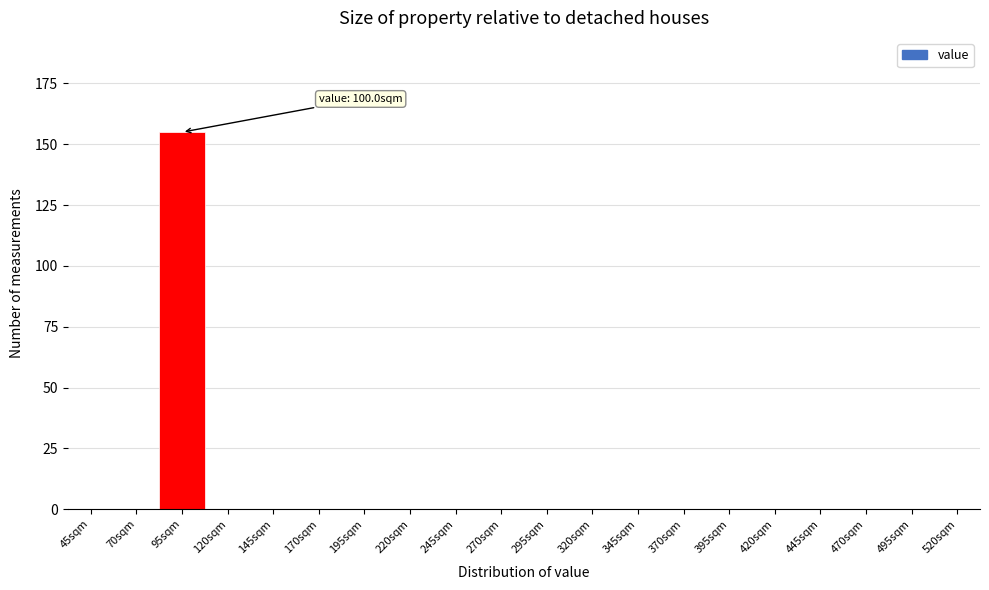

Reading right to left, what are all the values shown in this chart?

520sqm=0	495sqm=0	470sqm=0	445sqm=0	420sqm=0	395sqm=0	370sqm=0	345sqm=0	320sqm=0	295sqm=0	270sqm=0	245sqm=0	220sqm=0	195sqm=0	170sqm=0	145sqm=0	120sqm=0	95sqm=155	70sqm=0	45sqm=0